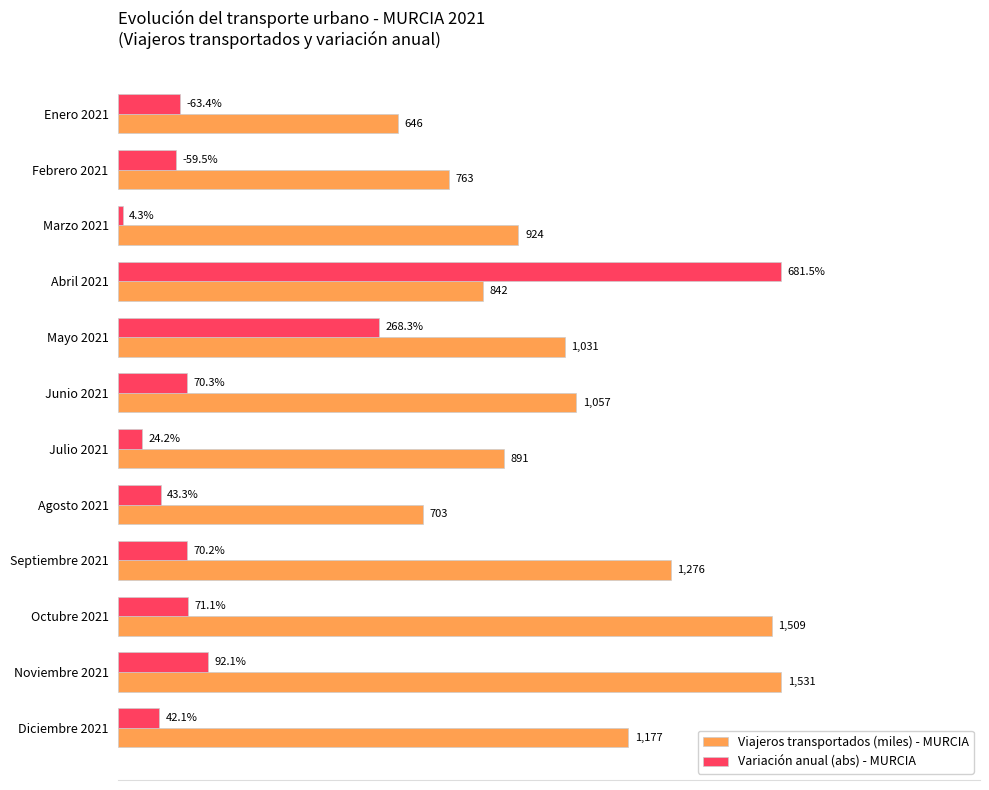

List the series in order of their peak value, highest first.

Viajeros transportados (miles) - MURCIA, Variación anual (abs) - MURCIA